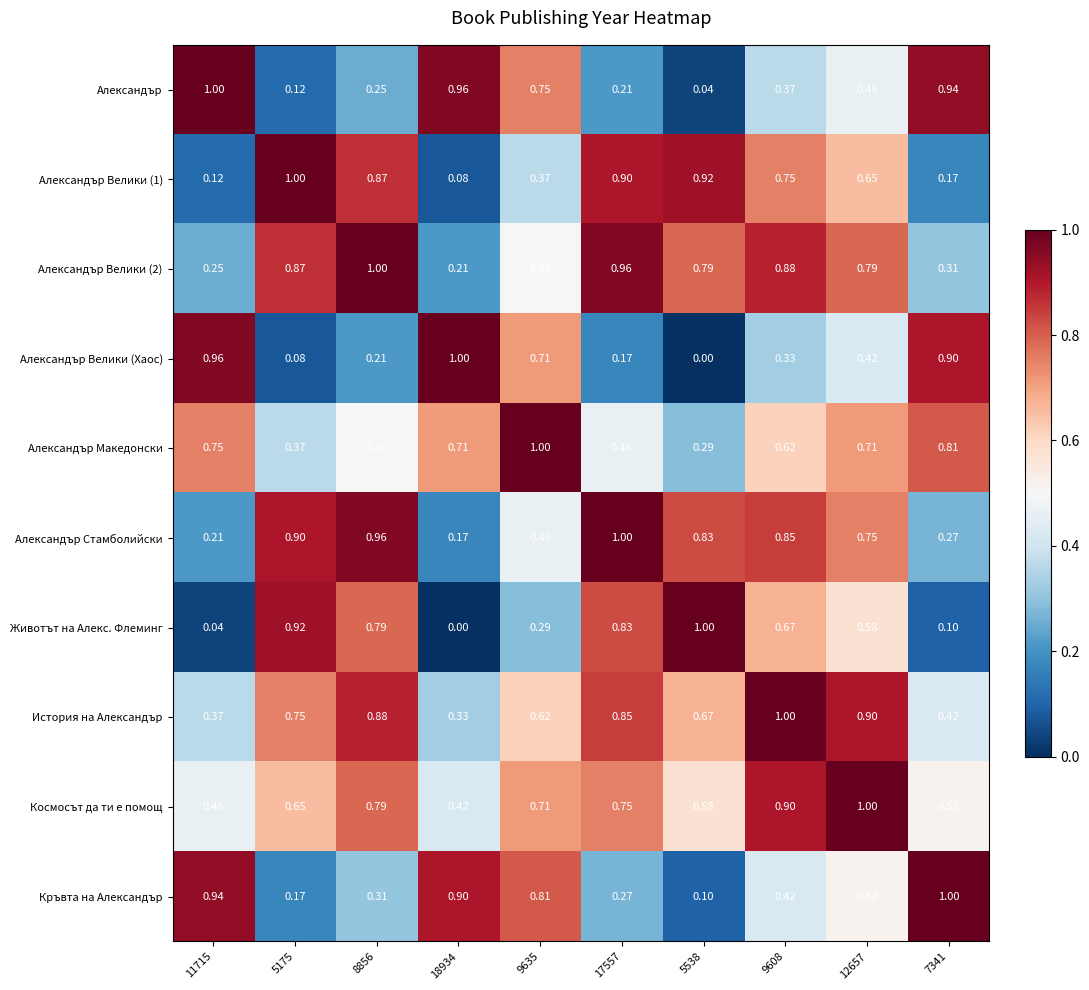

Which series has the largest total across all categories?

История на Александър